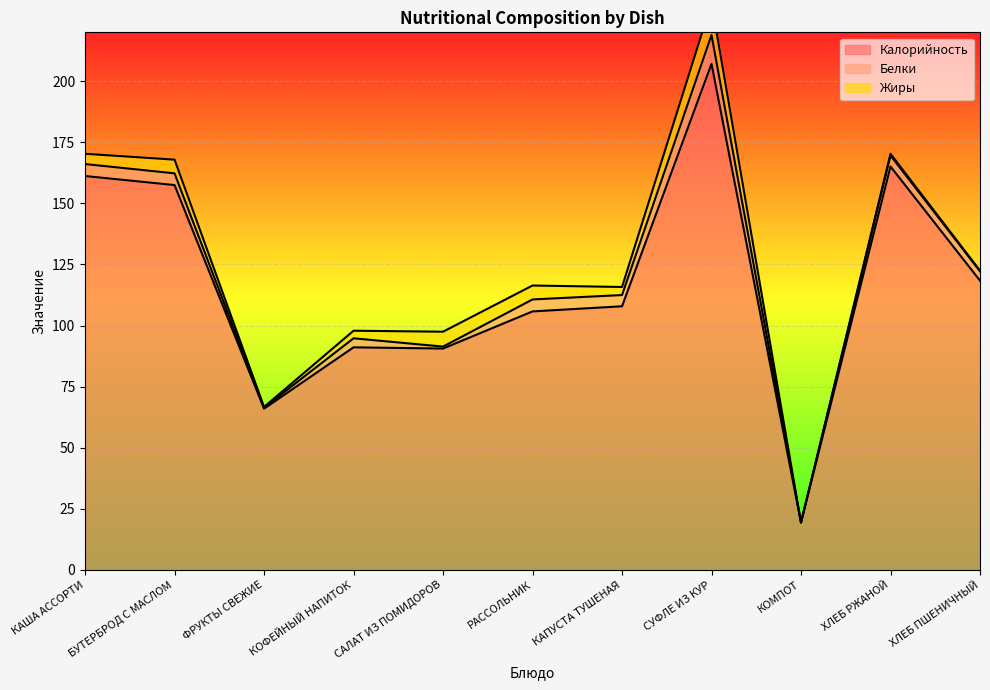

At which category does Калорийность reach its first local peak?

КОФЕЙНЫЙ НАПИТОК